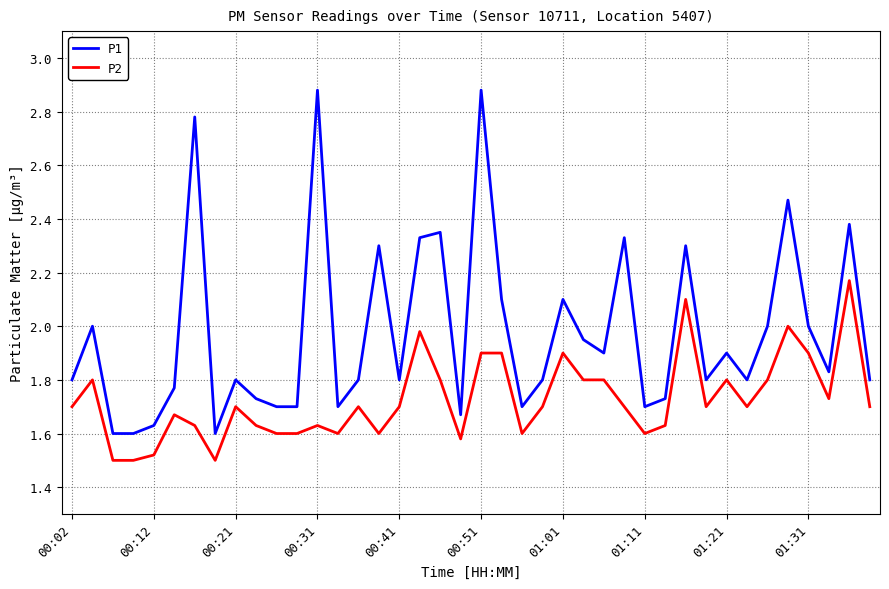

Rank the series by their maximum value, from highest to lowest.

P1, P2